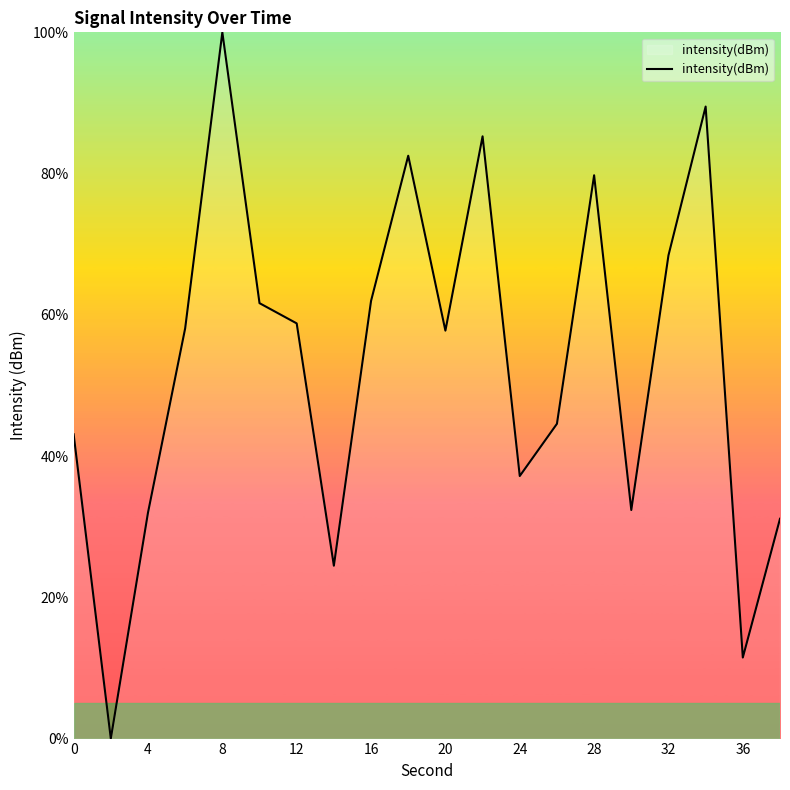

What is the maximum value shown in the chart?

100.0